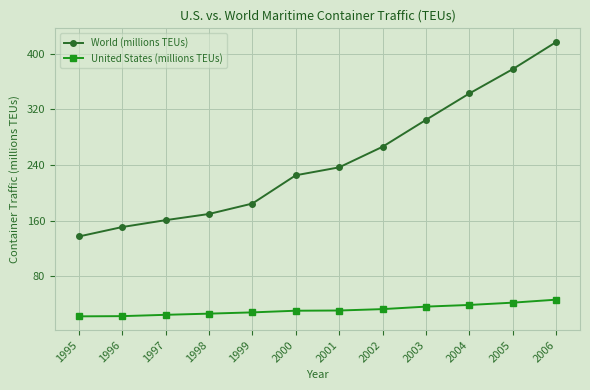

Between 1995 and 1996, which series saw the biggest shift?

World (millions TEUs)